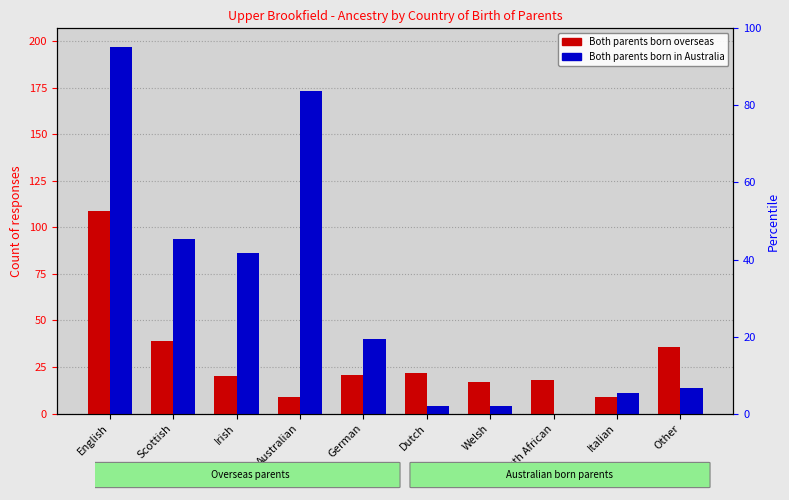

How many bars are there in total?

20